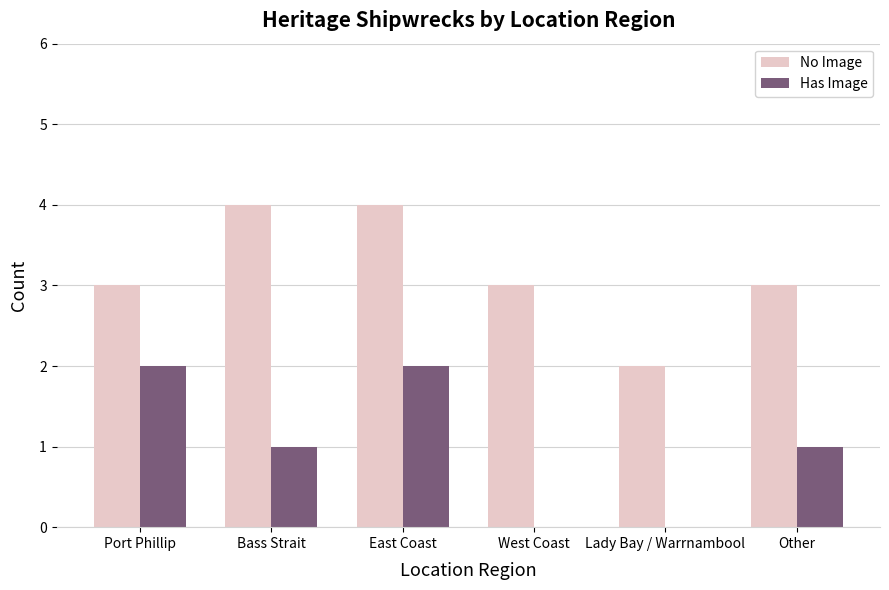

Which series changed the most between East Coast and West Coast?

Has Image